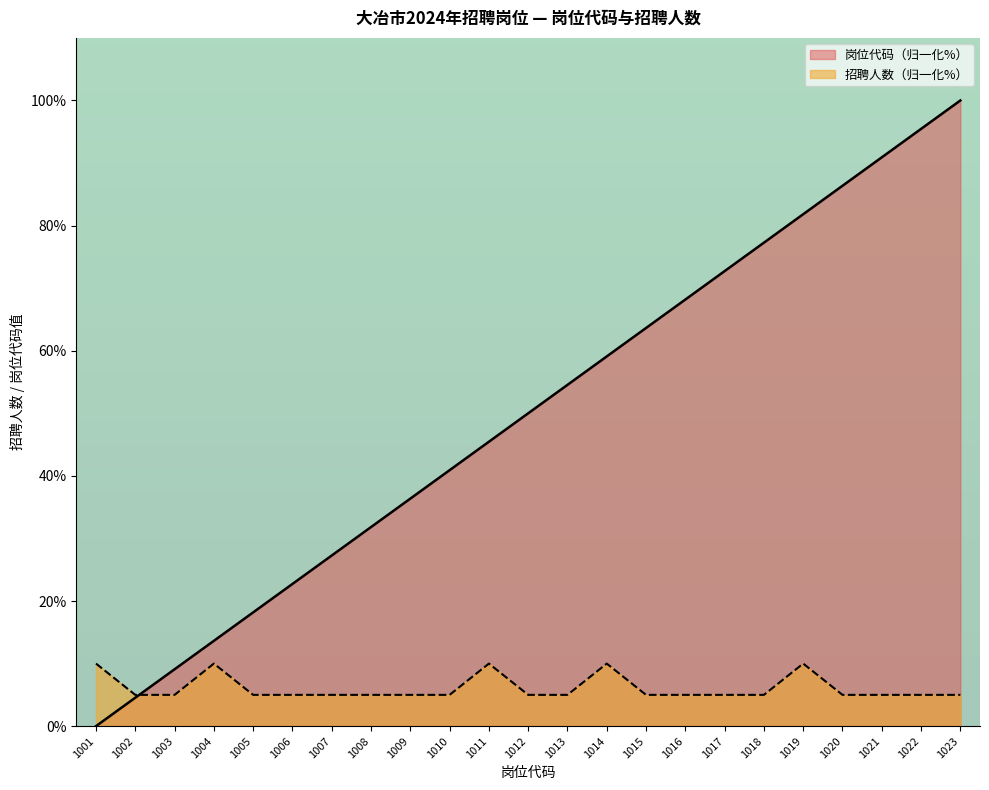

After their last crossing, which series has the higher values: 招聘人数 or 岗位代码?

岗位代码